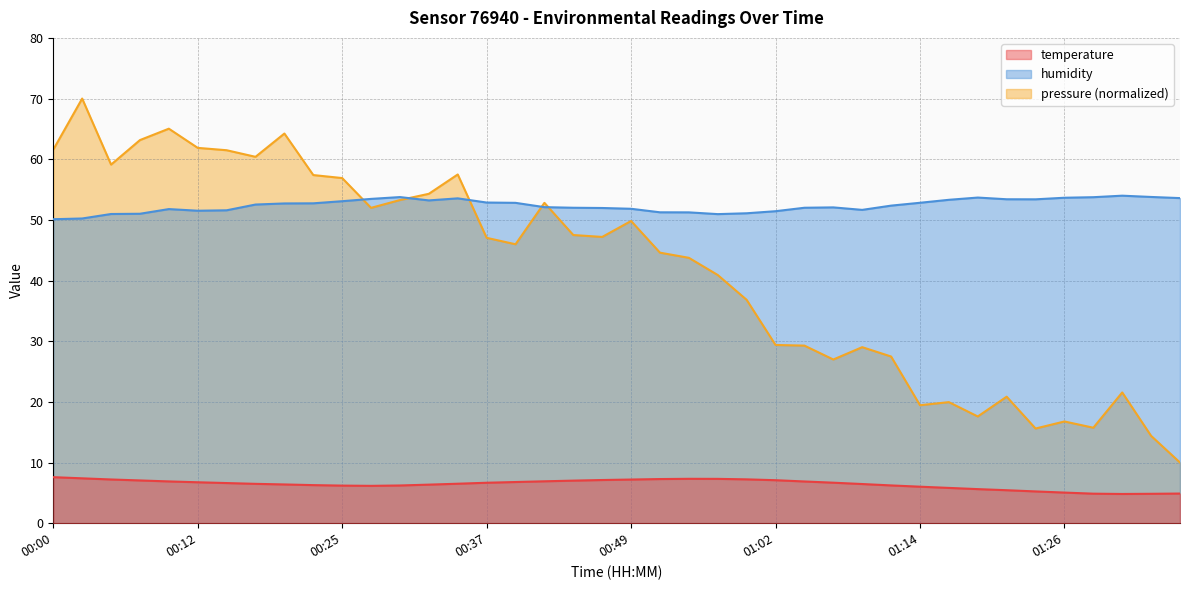

How many data points in humidity are above 52?

23